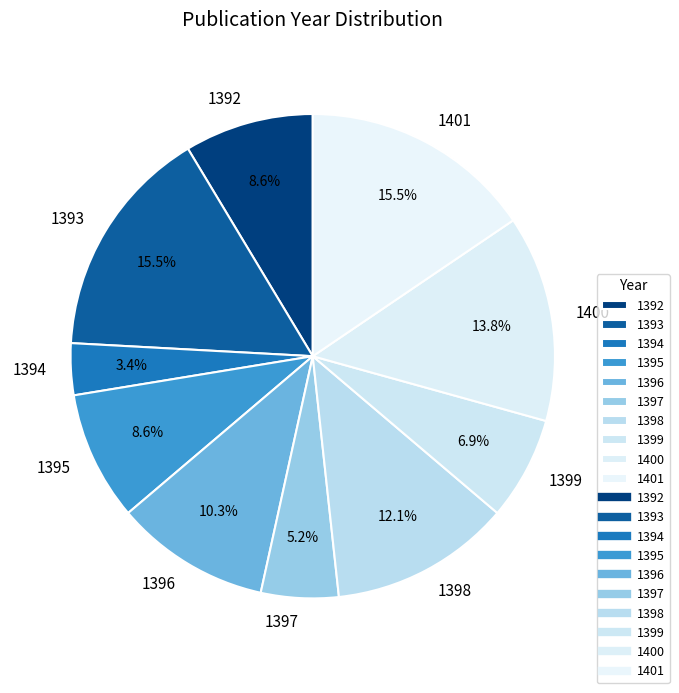

Approximately how many times larger is the value at 1393 compared to 1395?

1.8